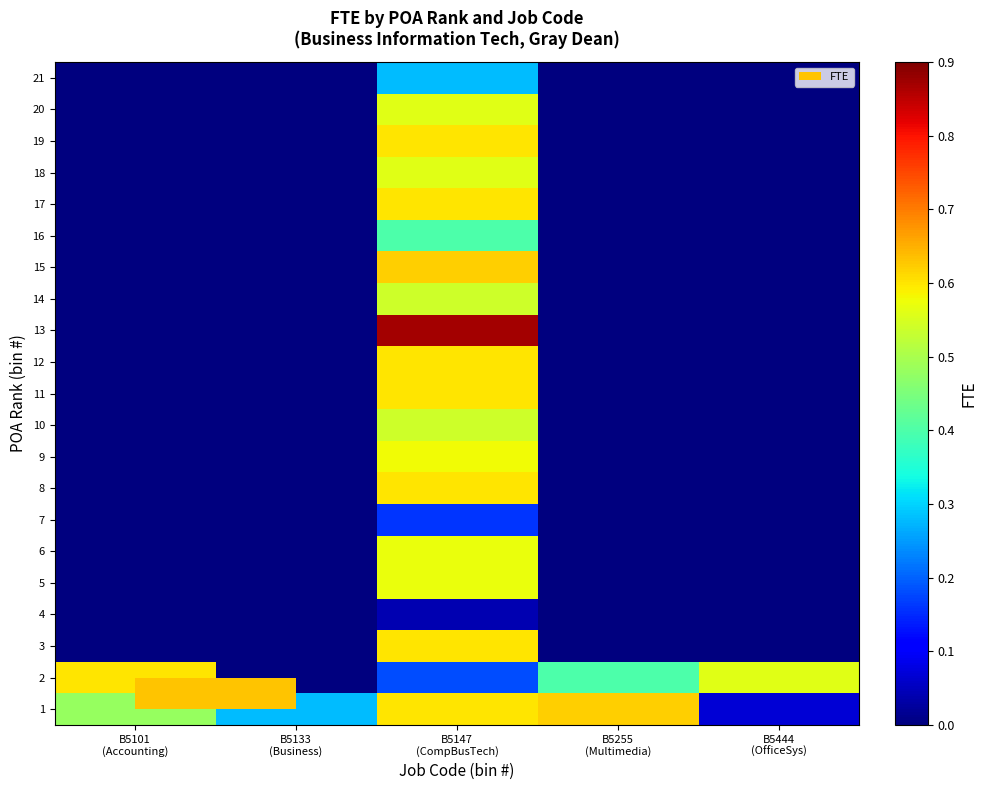

How many data points does each series have?

5